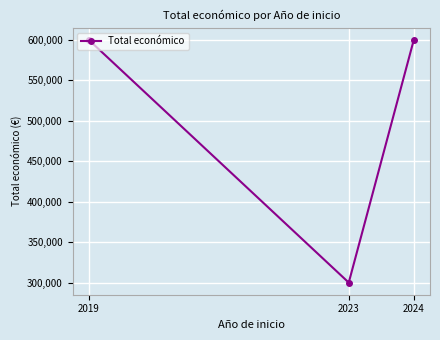

What value does the data have at 2019?

599962.0